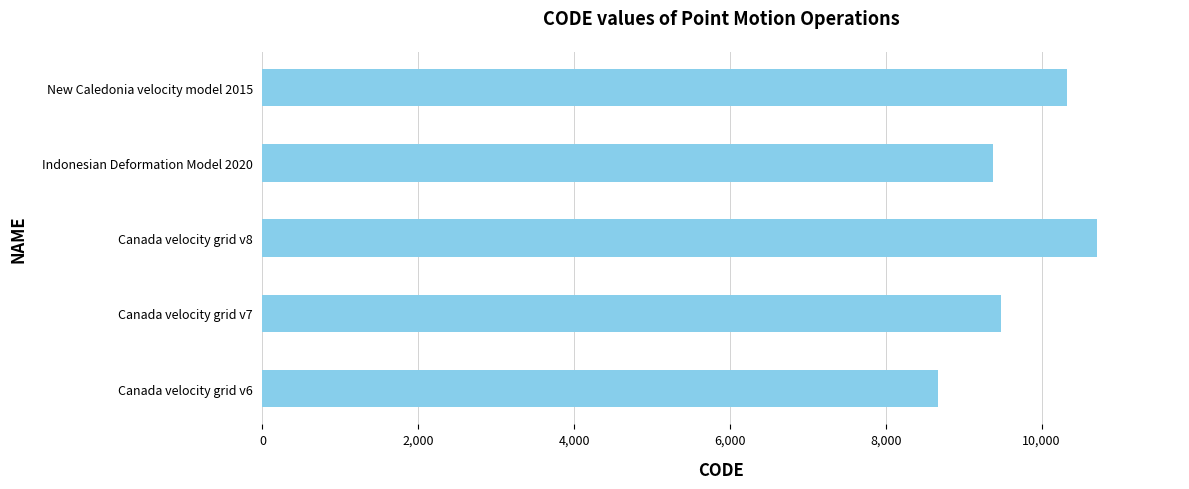

Are the bars horizontal?

Yes